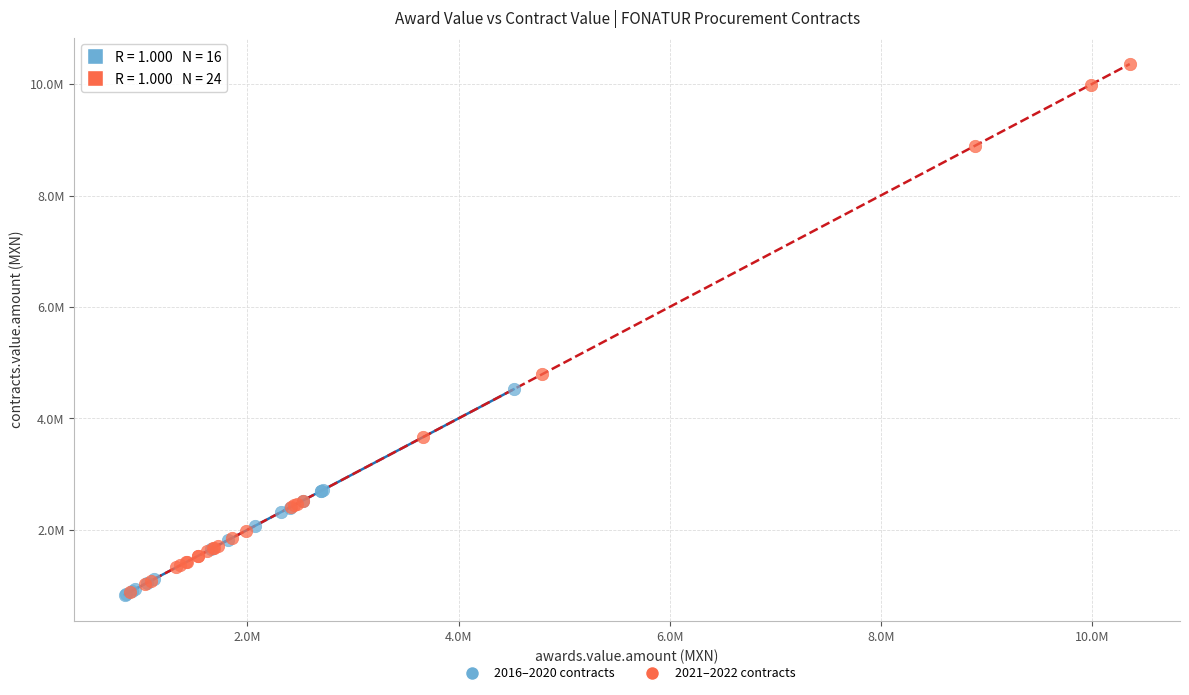

What are all the series names shown in the legend?

2016–2020 contracts, 2021–2022 contracts